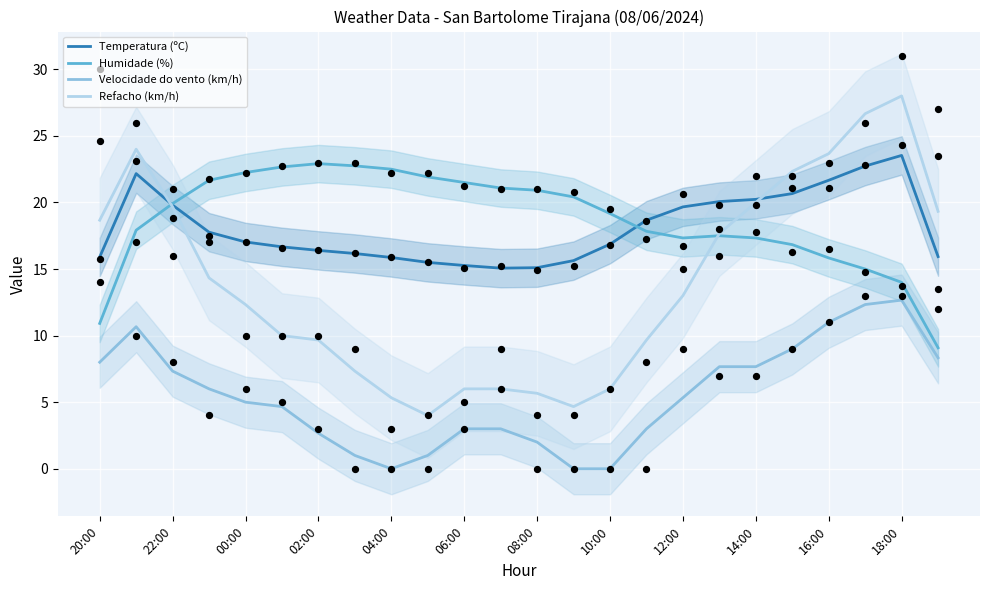

At how many categories does at least one series exceed 1?

24